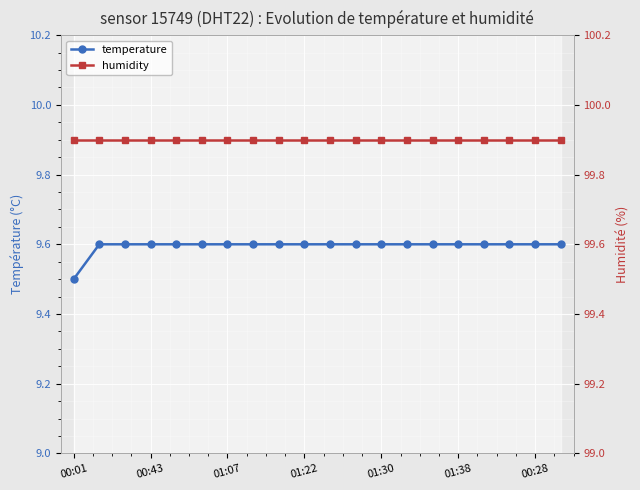

Is it true that humidity equals 99.9 at 01:38?

True